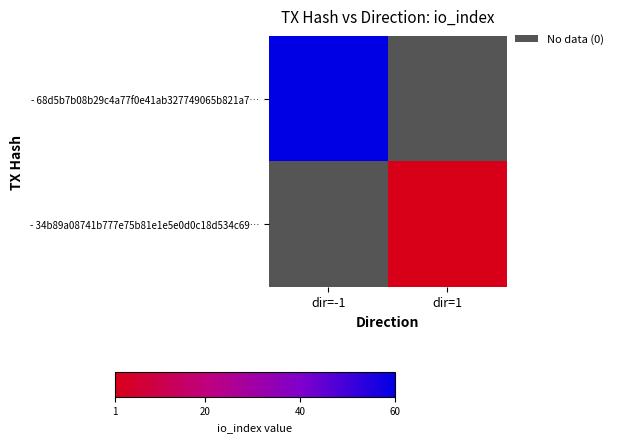

Which category has the lowest value across all series?

dir=1